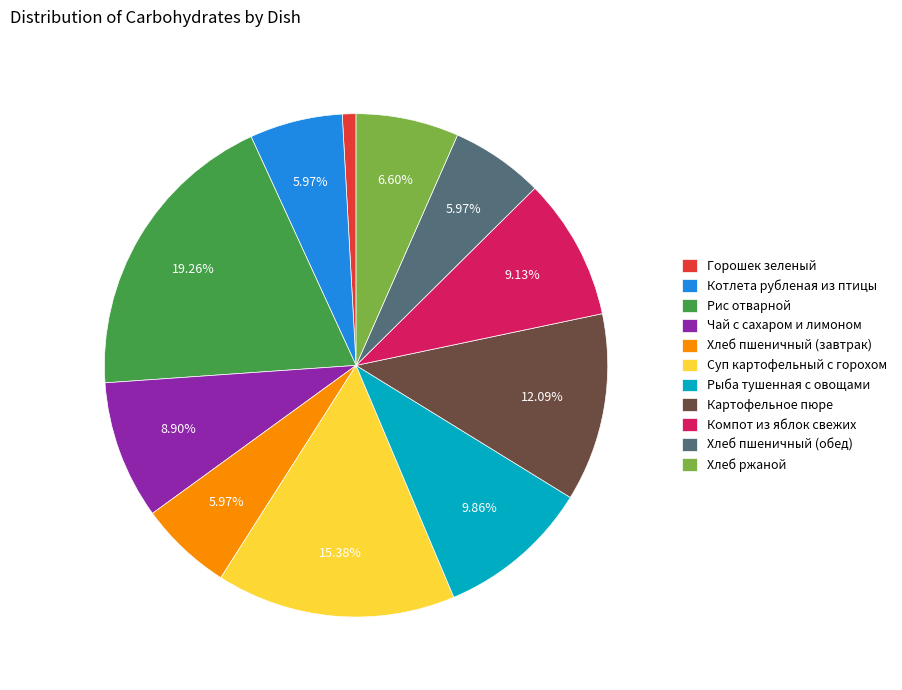

Approximately how many times larger is the value at Рыба тушенная с овощами compared to Котлета рубленая из птицы?

1.7